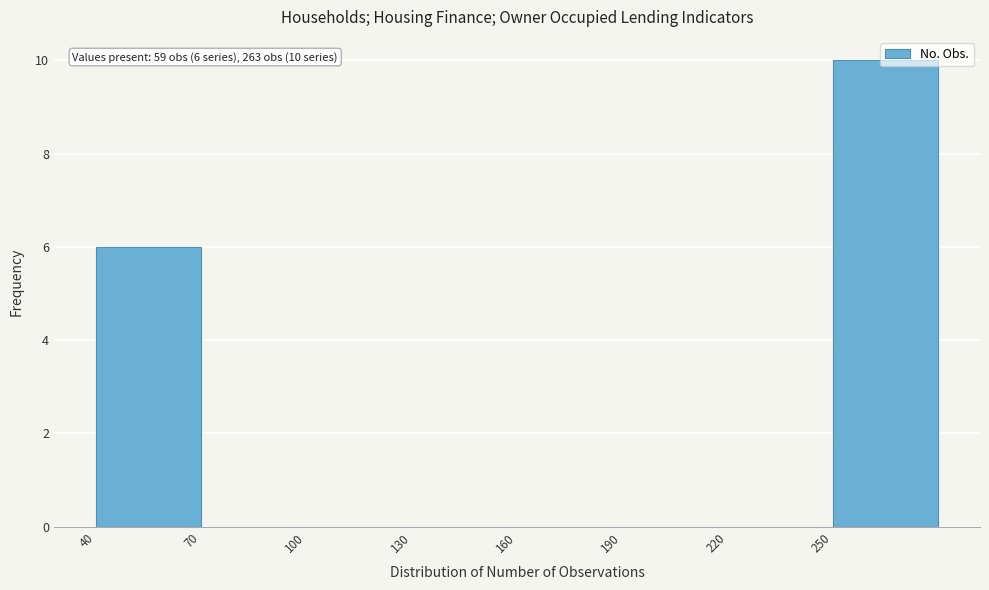

Which range on the x-axis has the tallest bar?

250 to 280